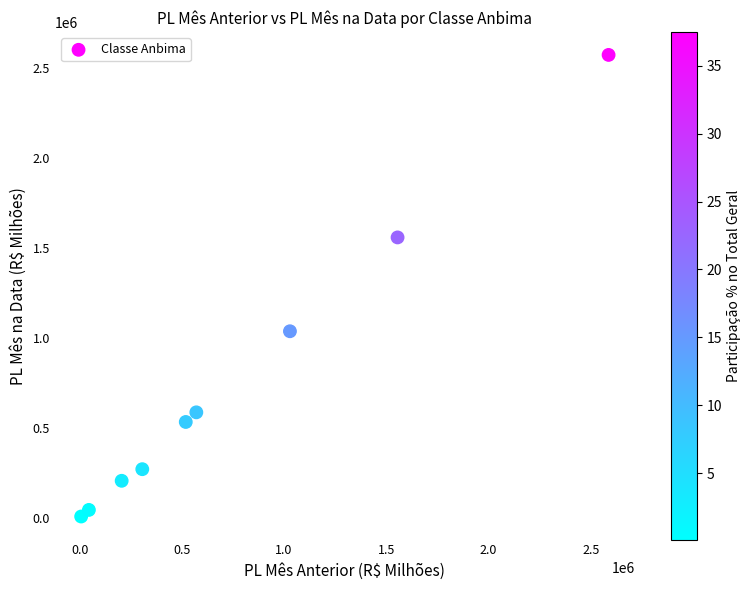

What is the range of X values (max minus min)?

2579363.4